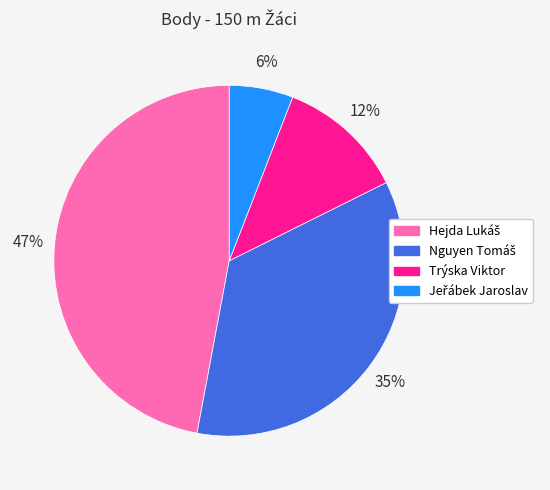

Is there any slice that represents more than half of the pie?

No